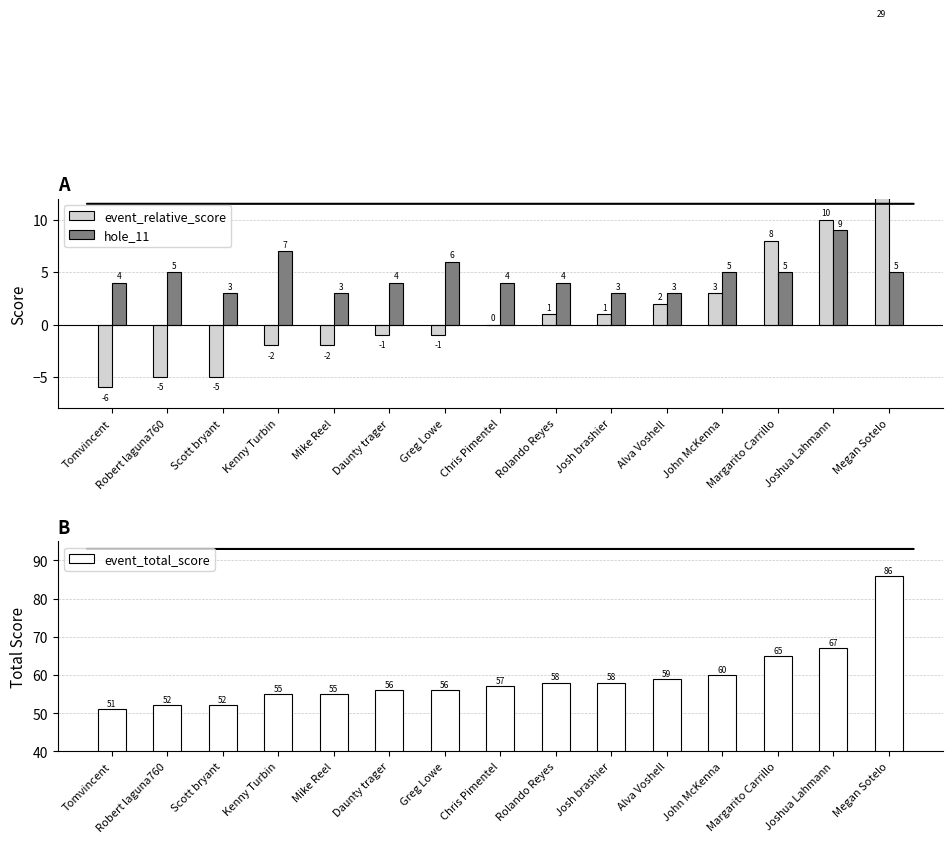

What is the sum of all hole_11 values?

70